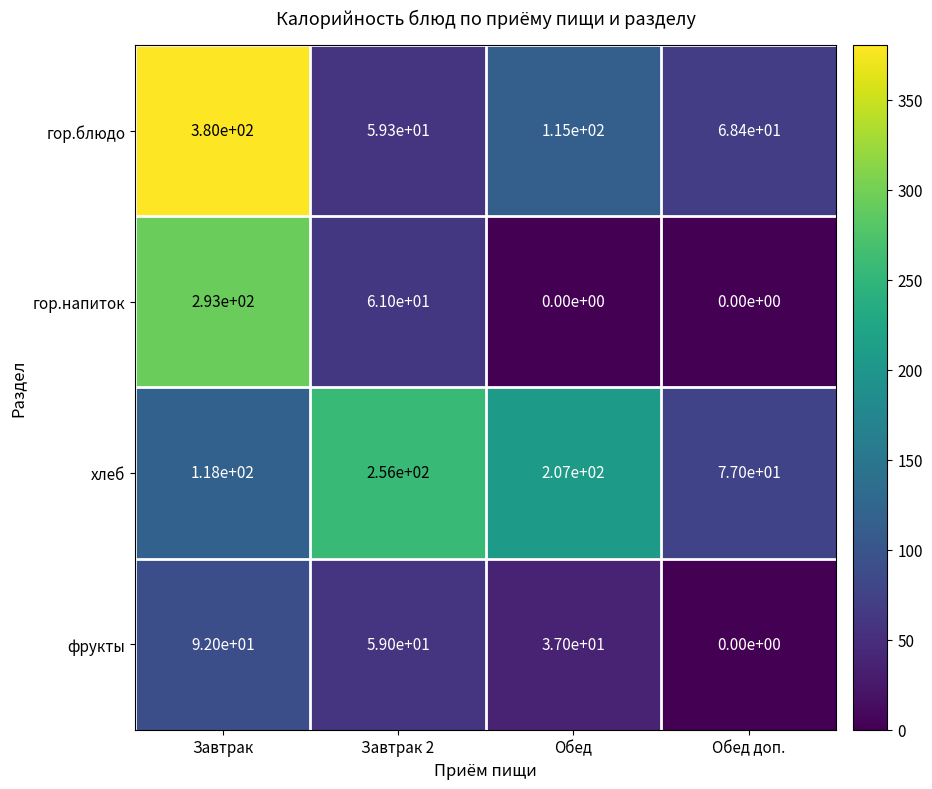

Which series has the largest total across all categories?

хлеб